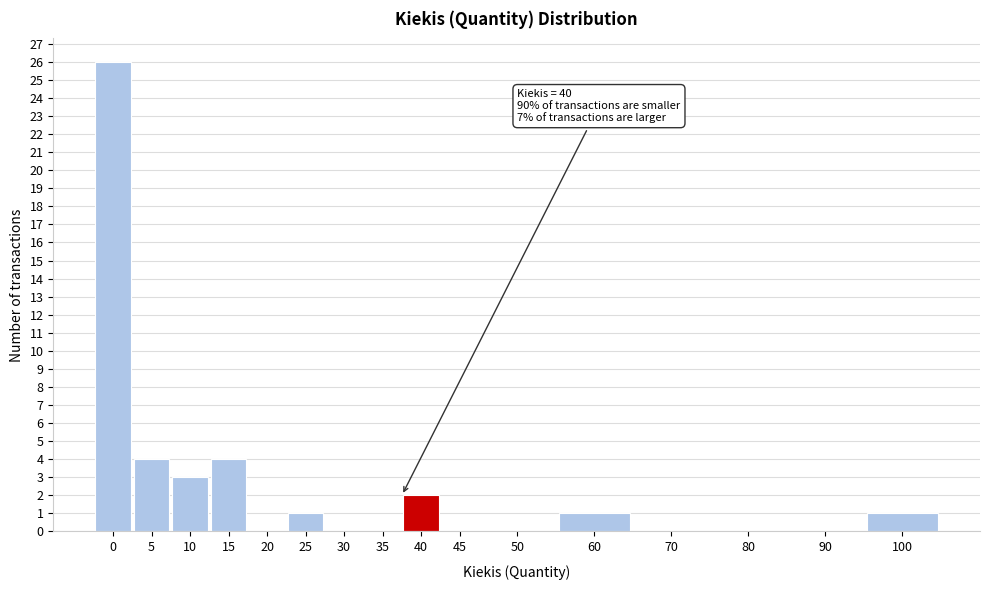

Reading left to right, transcribe all the data shown in this chart.

0=26	5=4	10=3	15=4	20=0	25=1	30=0	35=0	40=2	45=0	50=0	60=1	70=0	80=0	90=0	100=1